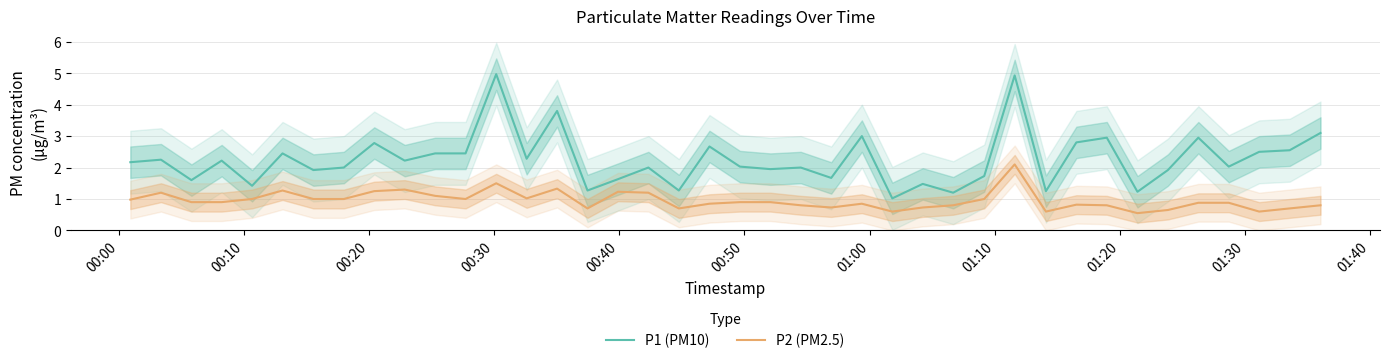

True or false: P1 (PM10) has more than 0 interior local peaks.

True